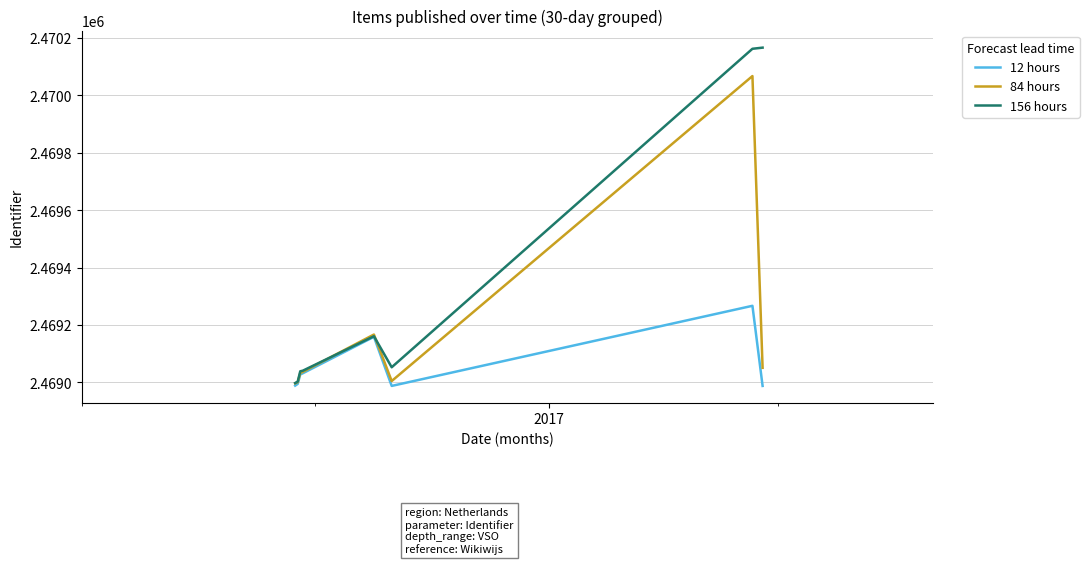

Which series has the largest range (max minus min)?

156 hours